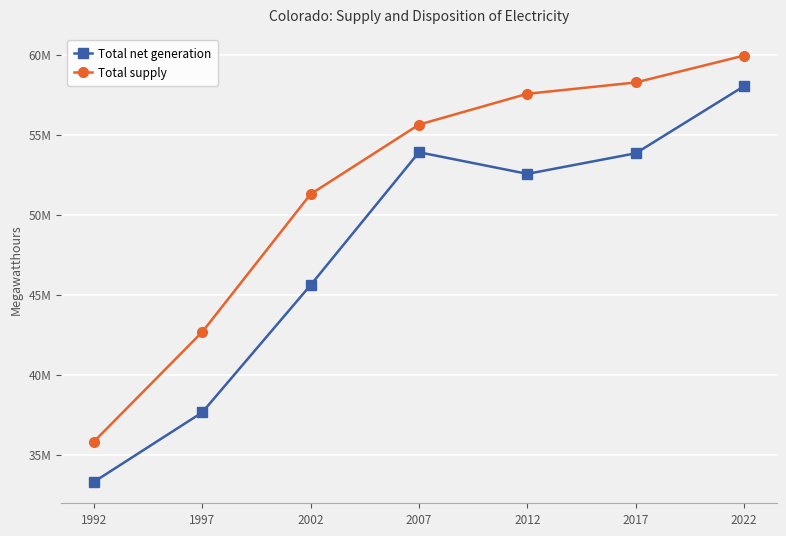

Which category has the highest value in the Total net generation series?

2022